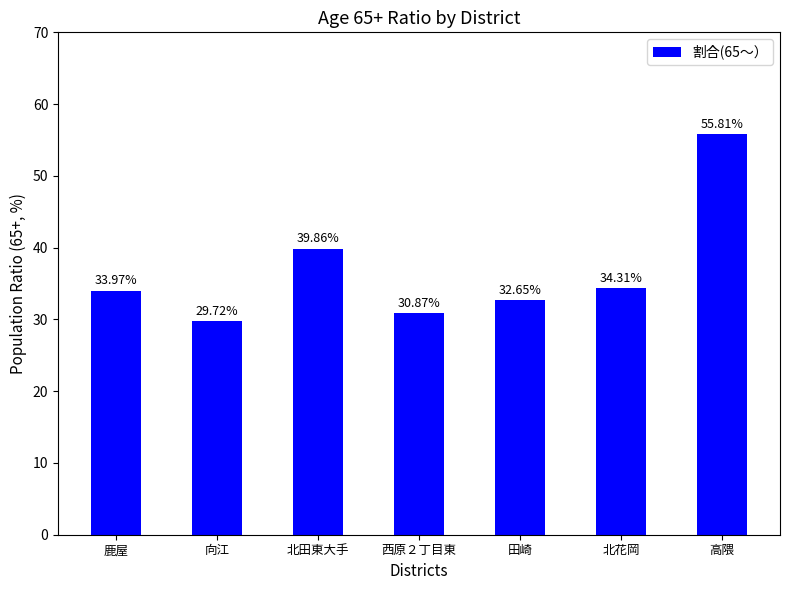

What is the value of the 2nd bar from the left?

29.7